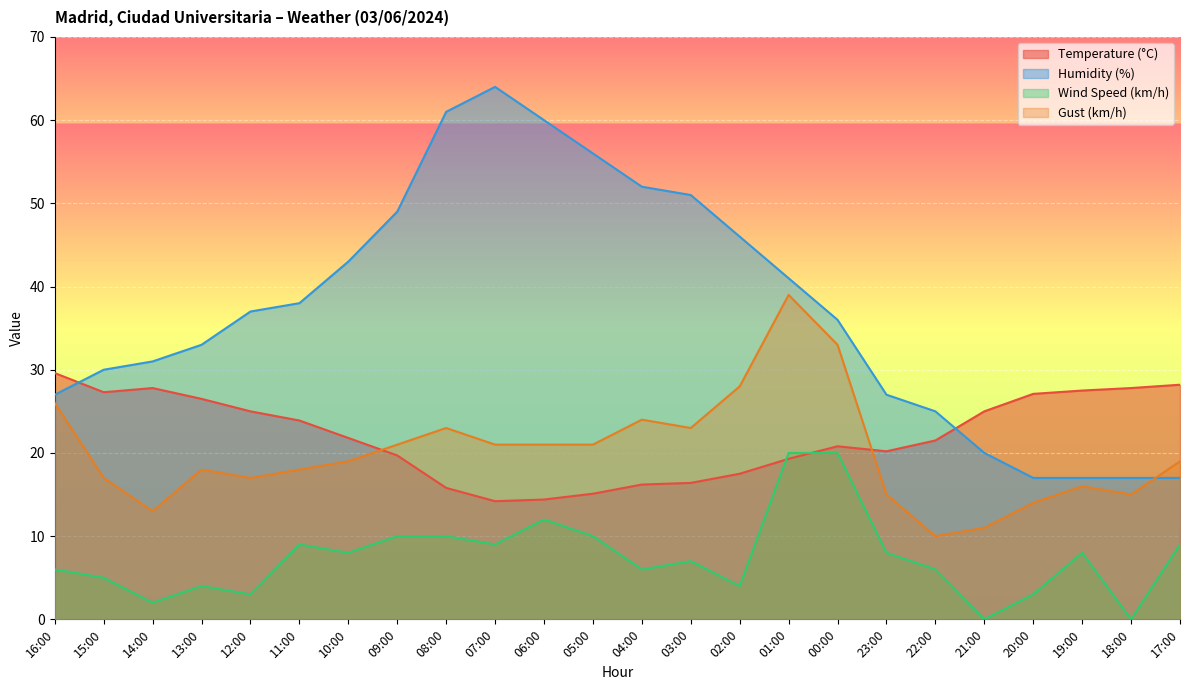

What is the label of the 20th point from the right?

12:00